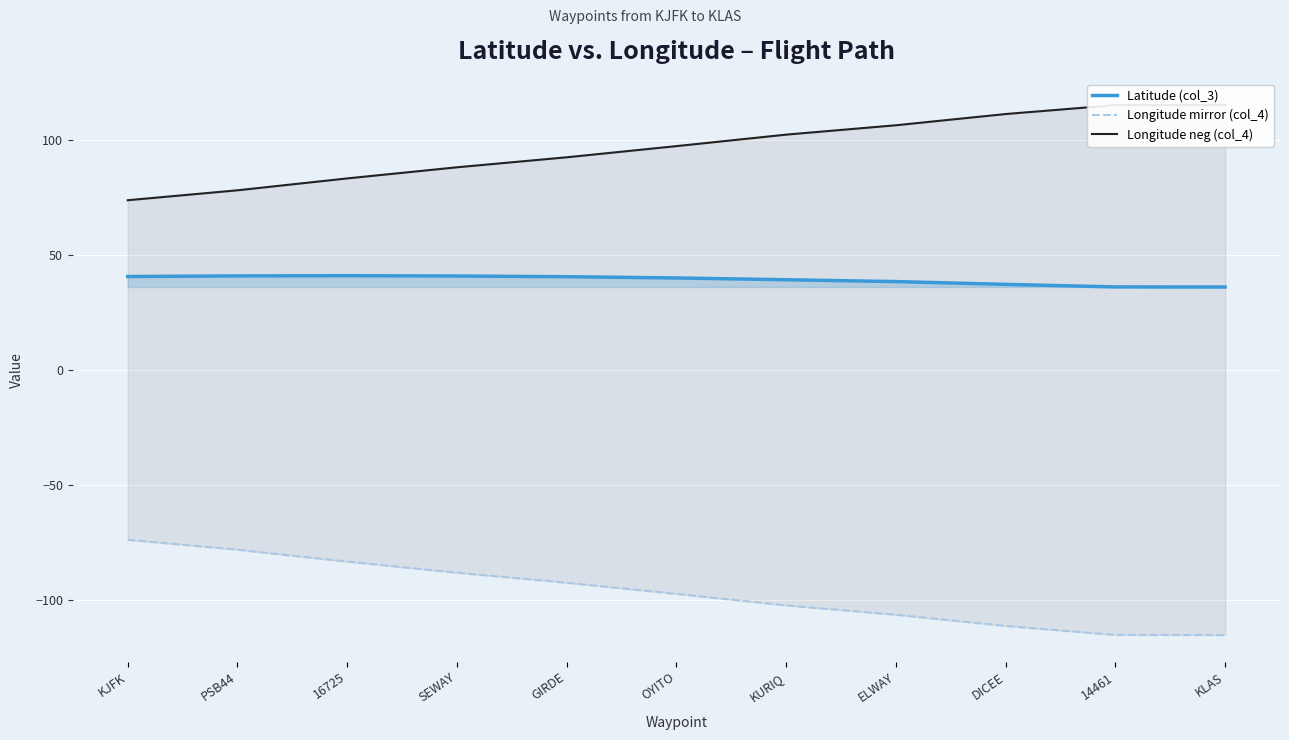

How many lines are shown in the chart?

3